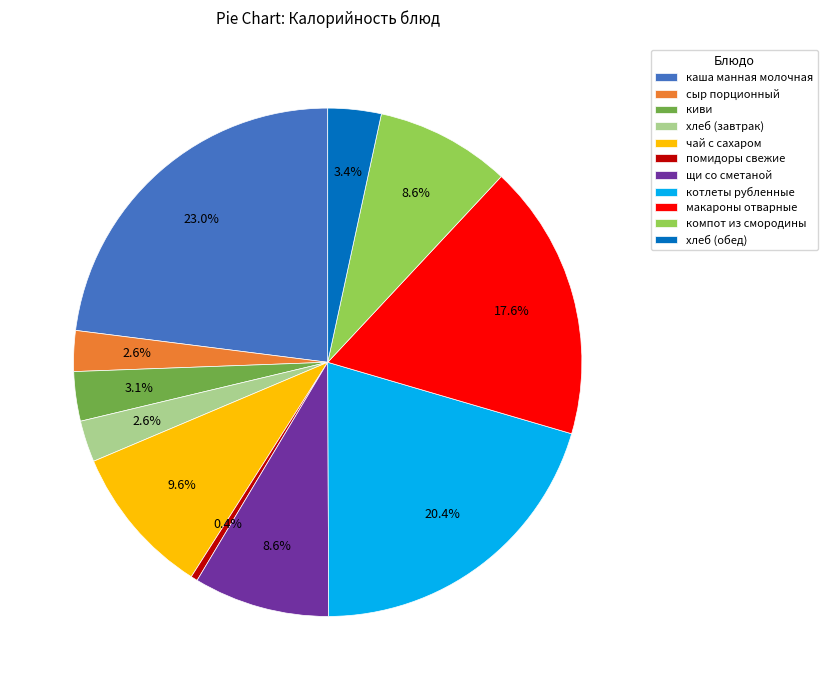

Which category has the smallest portion of the pie?

помидоры свежие